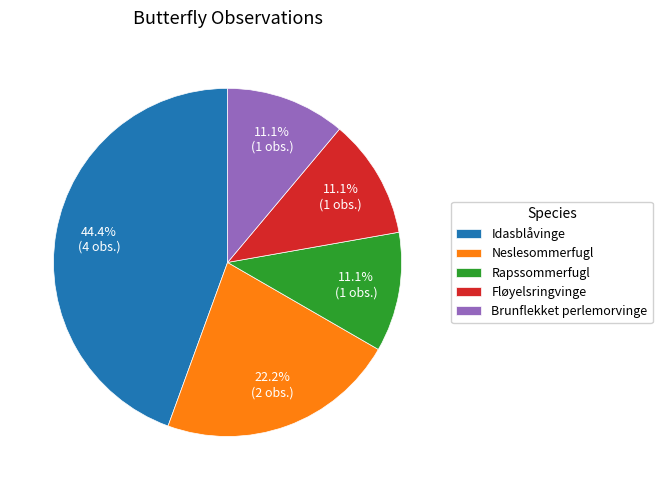

How many slices are in this pie chart?

5